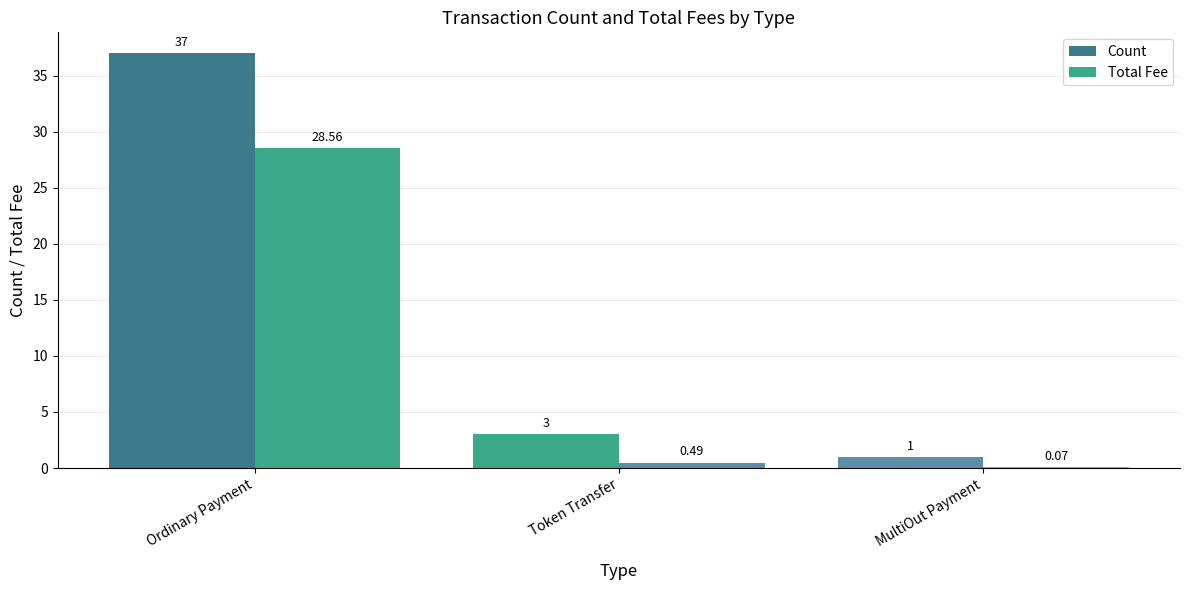

What is the label of the 1st bar from the right?

MultiOut Payment